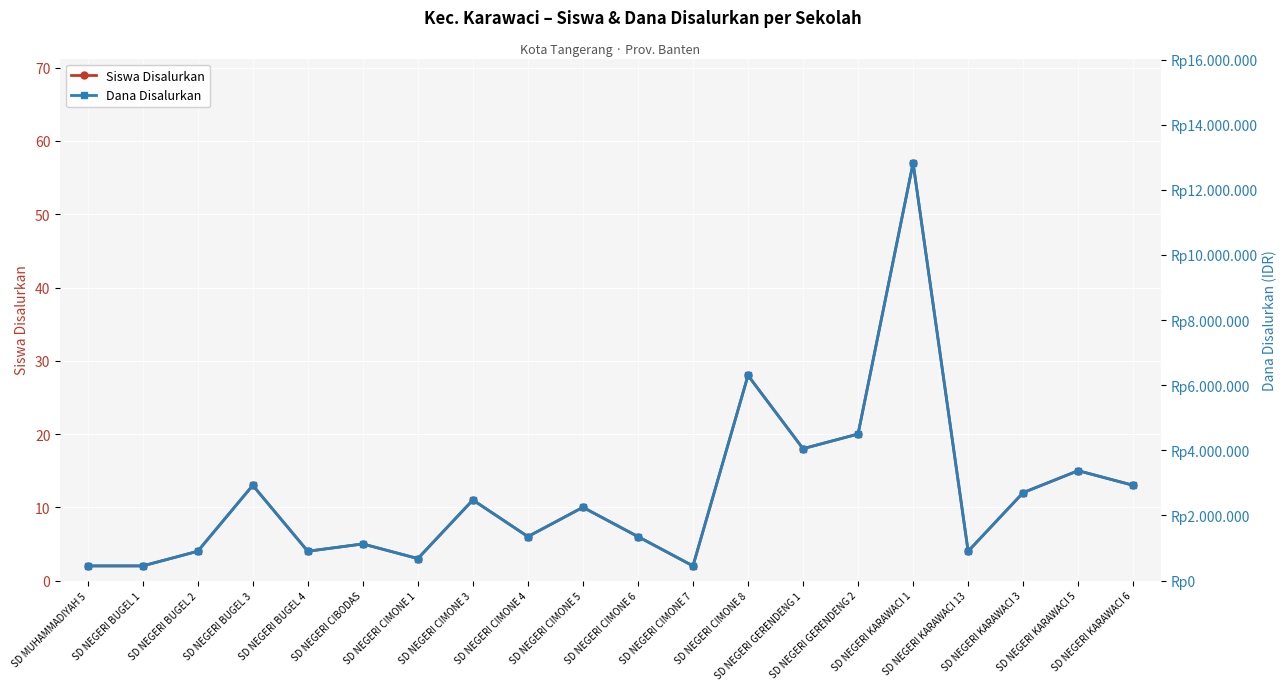

What position from the left is SD NEGERI BUGEL 4?

5